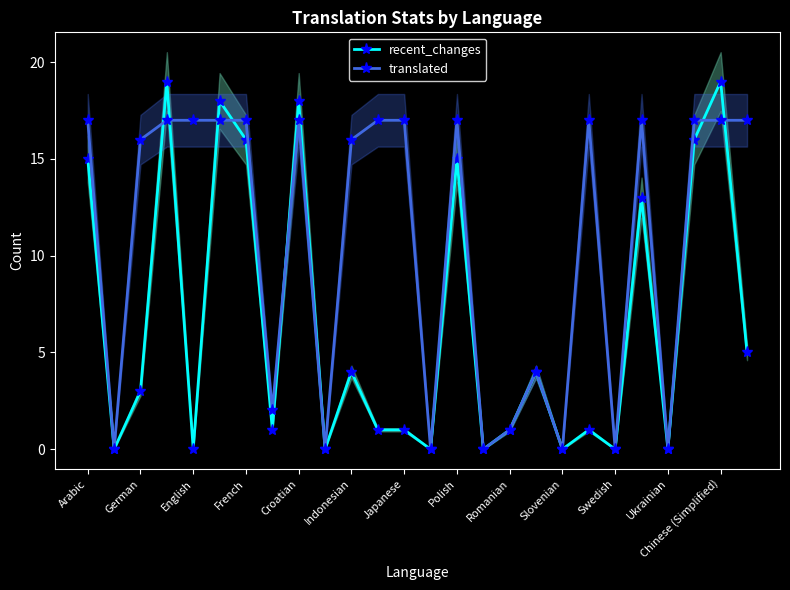

What is the difference between the maximum and minimum values in the translated series?

17